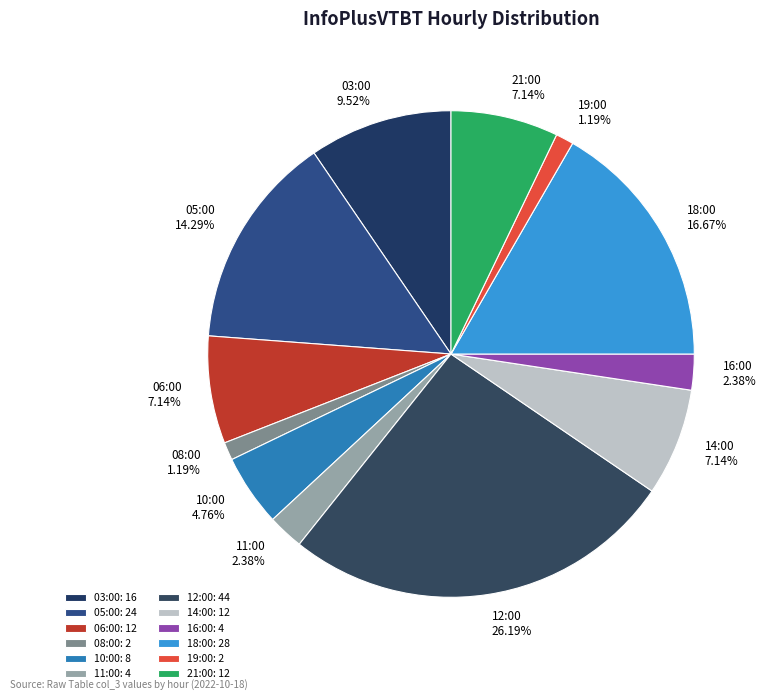

What percentage is the 05:00 slice, to the nearest percent?

14%